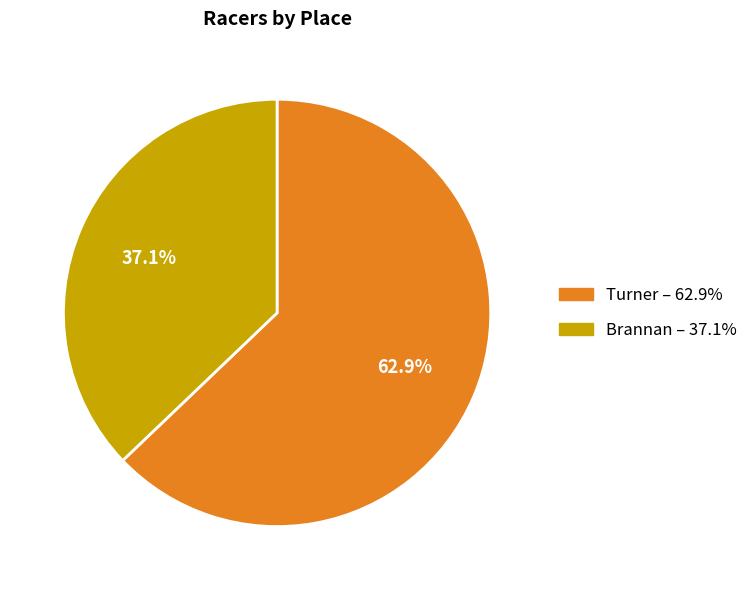

What is the largest slice in the pie chart?

Turner